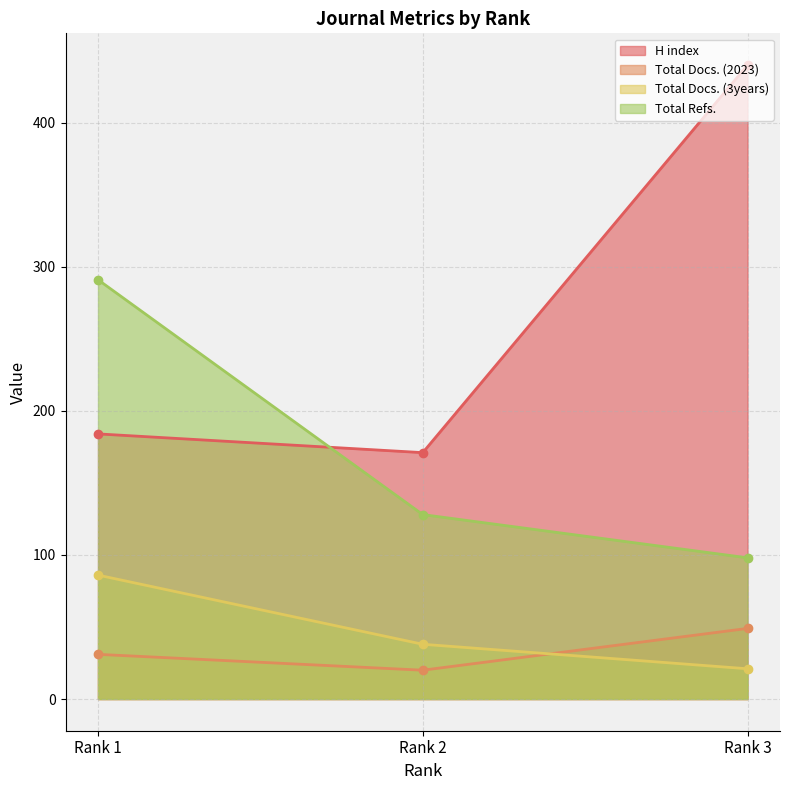

Read the Total Docs. (2023) value at Rank 3.

49